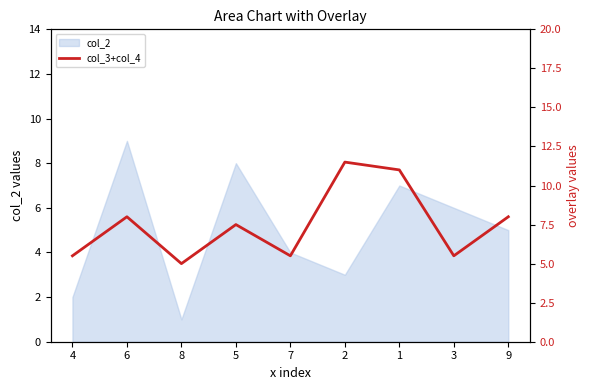

At which label does the data first exceed 7?

6